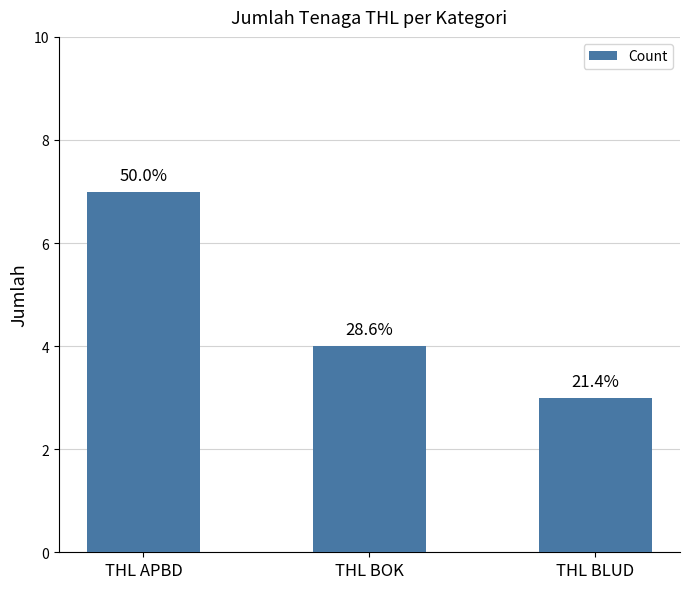

At which label is the value closest to 5?

THL BOK